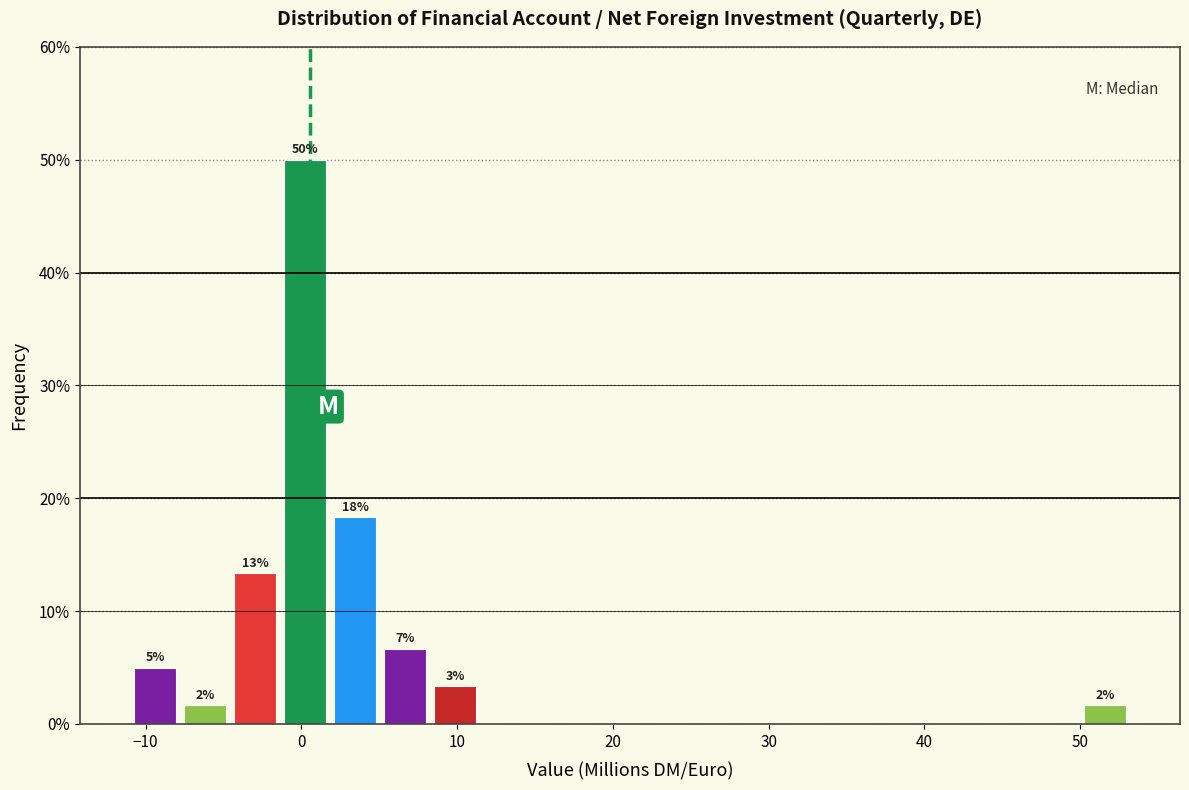

Around what value on the x-axis is the tallest bar? Give the approximate position of its centre, as read against the axis.

0